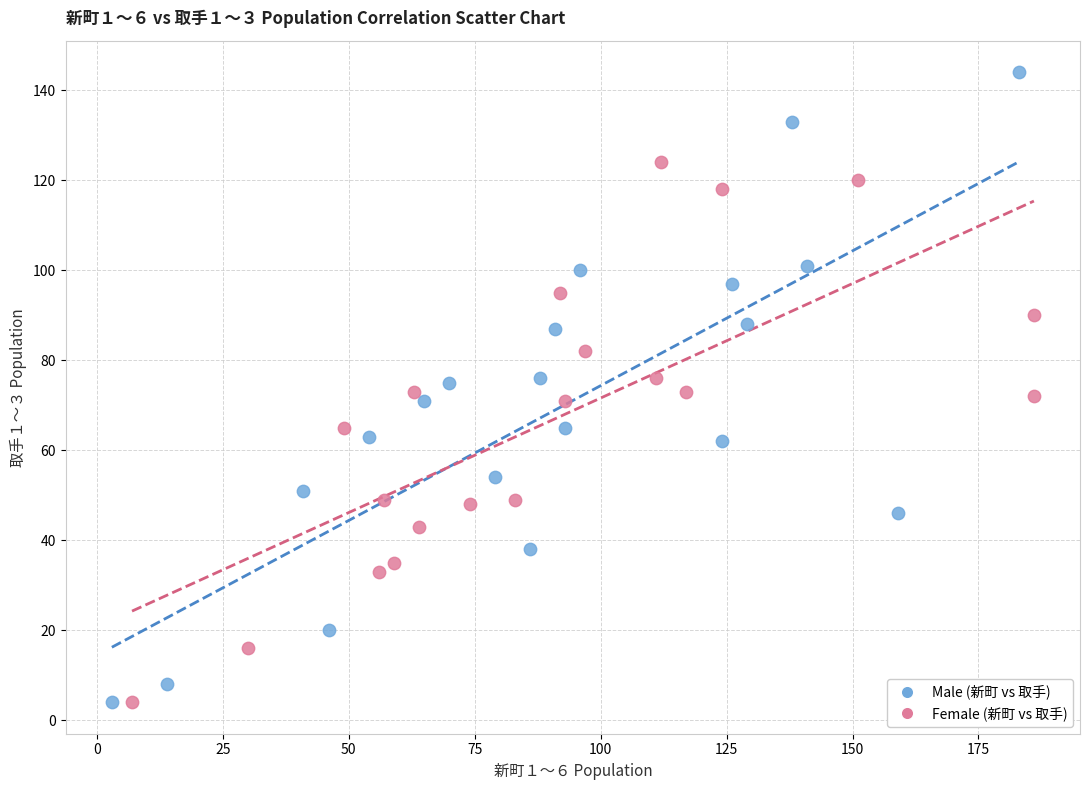

Which series contains the highest Y value?

Male (新町 vs 取手)